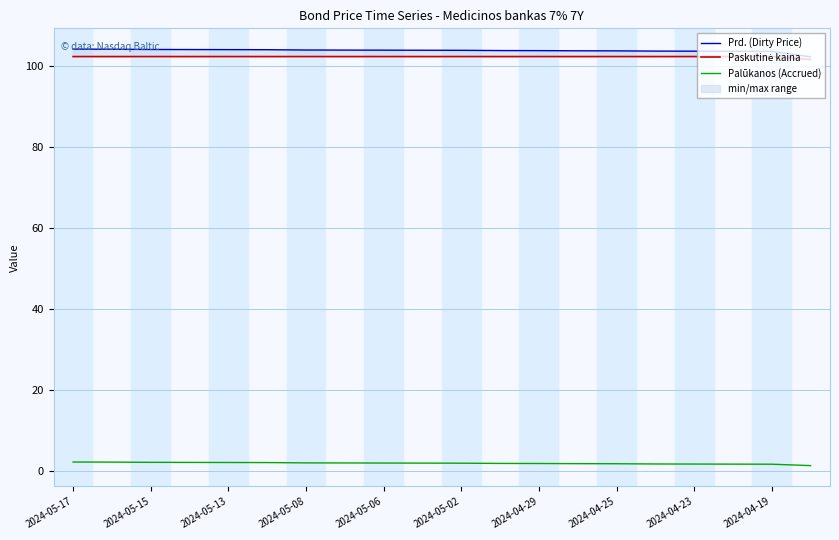

What is the highest value of the Palūkanos (Accrued) series?

2.3